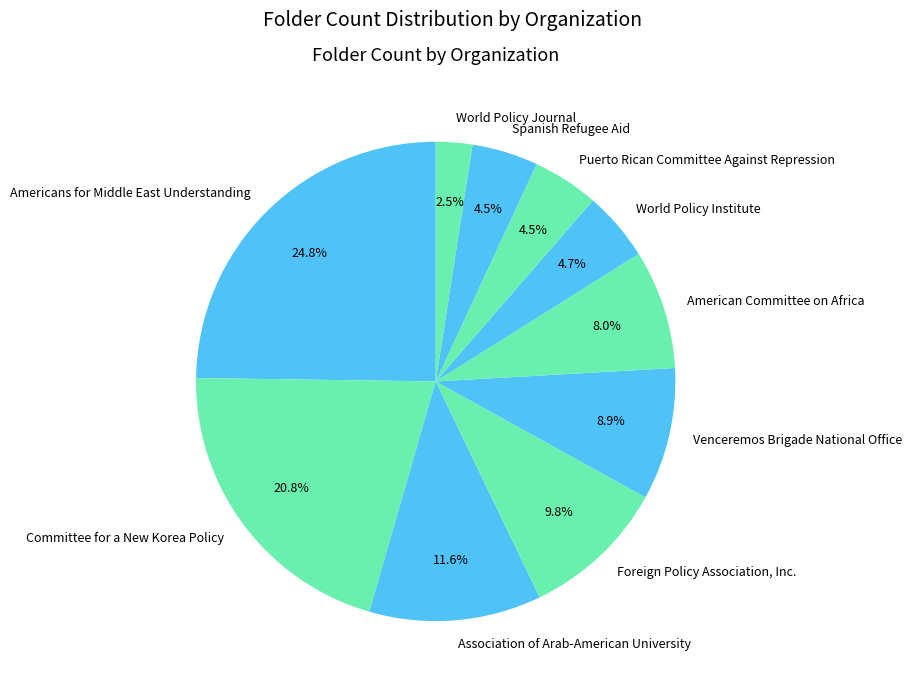

What is the total percentage of Association of Arab-American University and Americans for Middle East Understanding?

36.4%